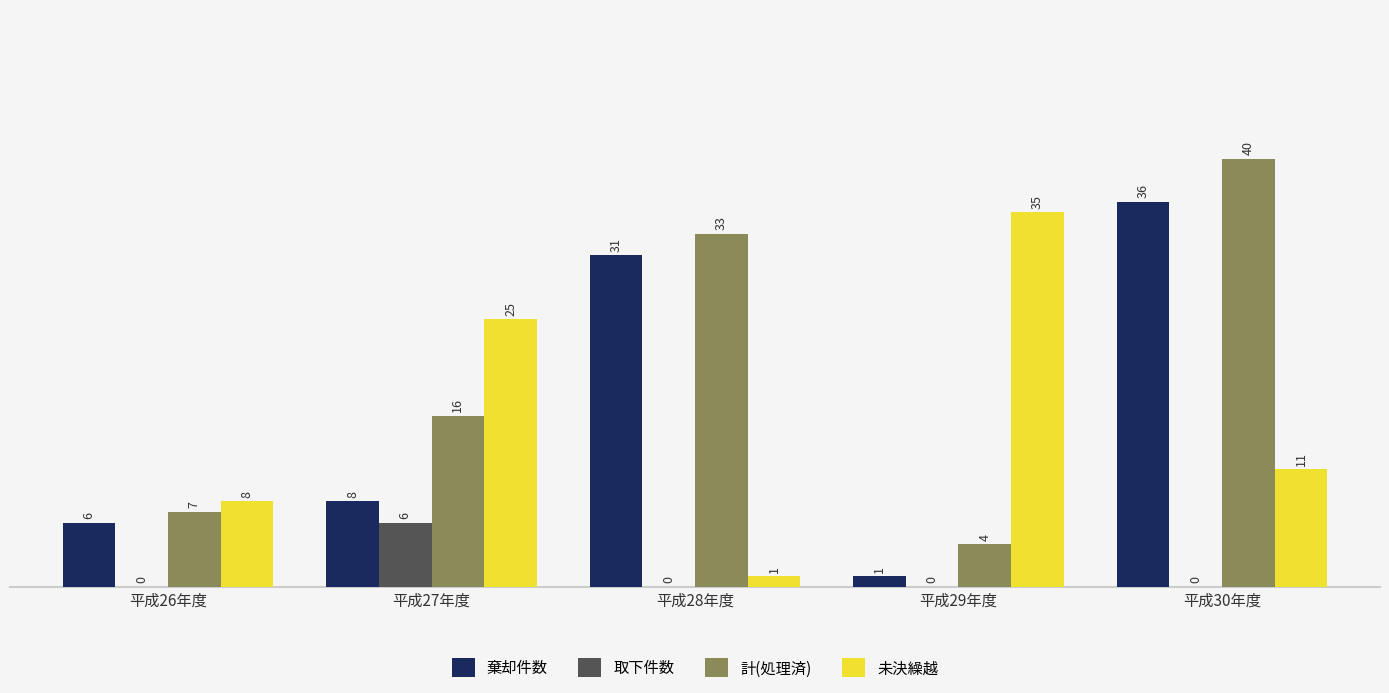

Reading left to right, transcribe all the data shown in this chart.

棄却件数: 平成26年度=6	平成27年度=8	平成28年度=31	平成29年度=1	平成30年度=36
取下件数: 平成26年度=0	平成27年度=6	平成28年度=0	平成29年度=0	平成30年度=0
計(処理済): 平成26年度=7	平成27年度=16	平成28年度=33	平成29年度=4	平成30年度=40
未決繰越: 平成26年度=8	平成27年度=25	平成28年度=1	平成29年度=35	平成30年度=11